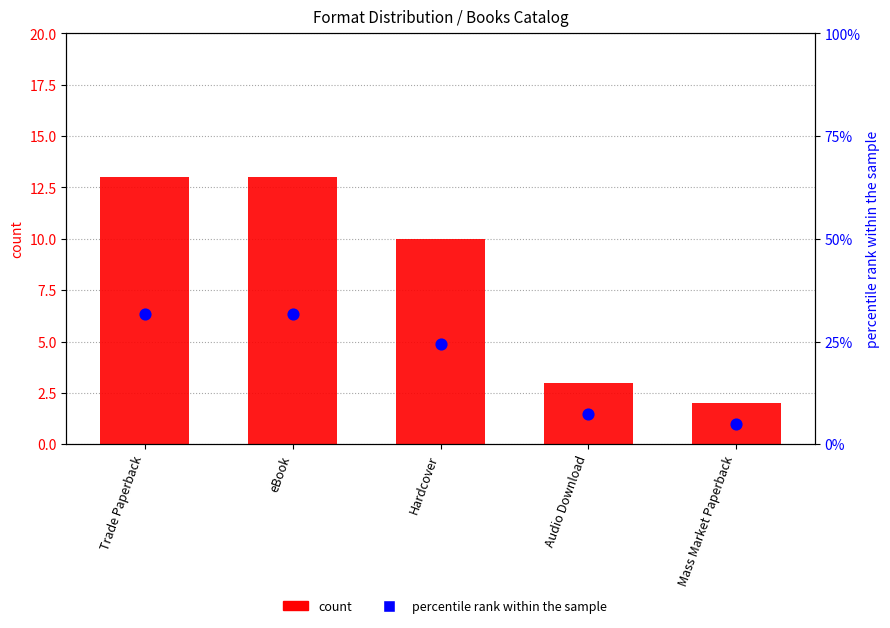

Which series reaches the minimum Y coordinate?

count